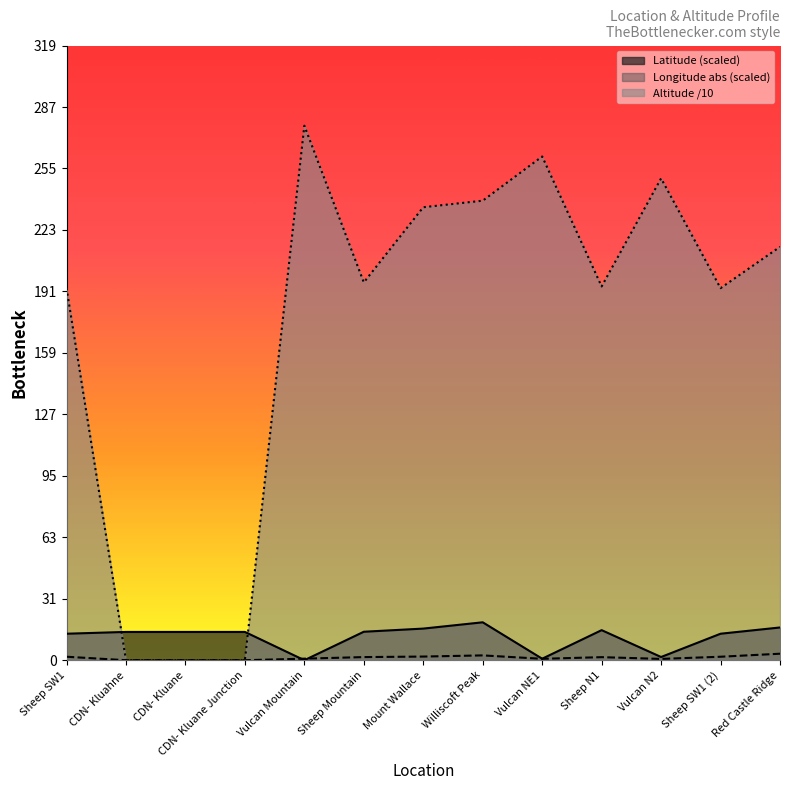

What is the difference between the Latitude values at Sheep SW1 (2) and Sheep Mountain?

1.0